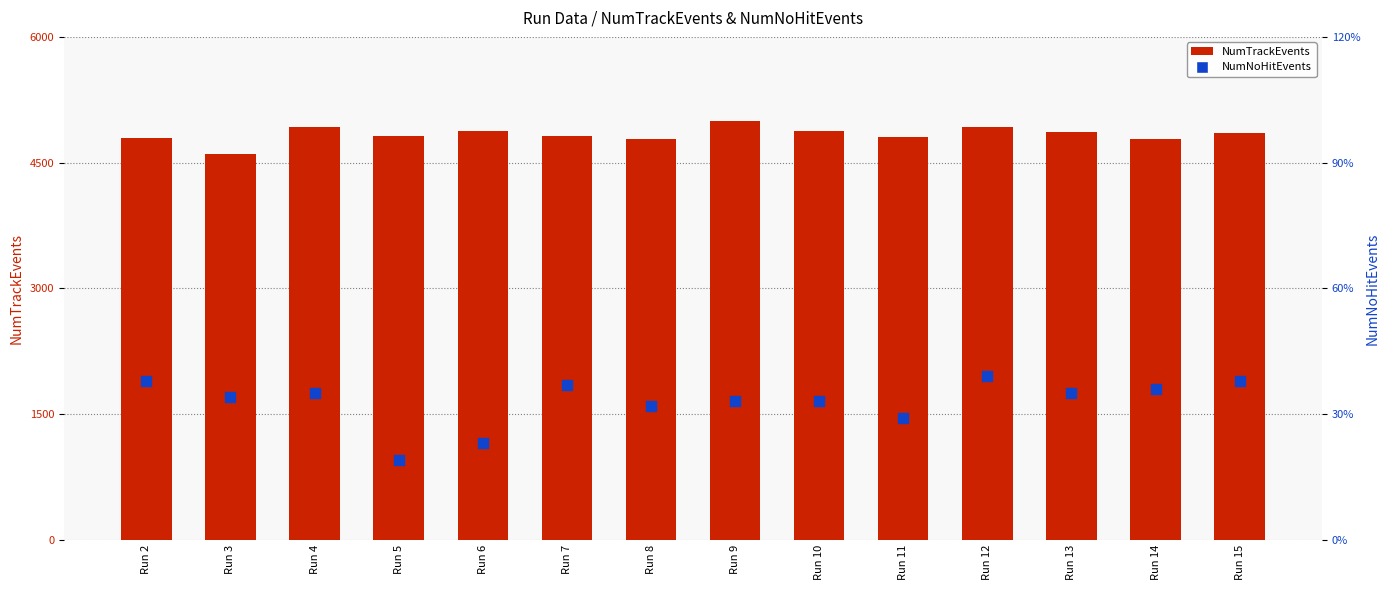

Which series reaches the maximum Y coordinate?

NumTrackEvents